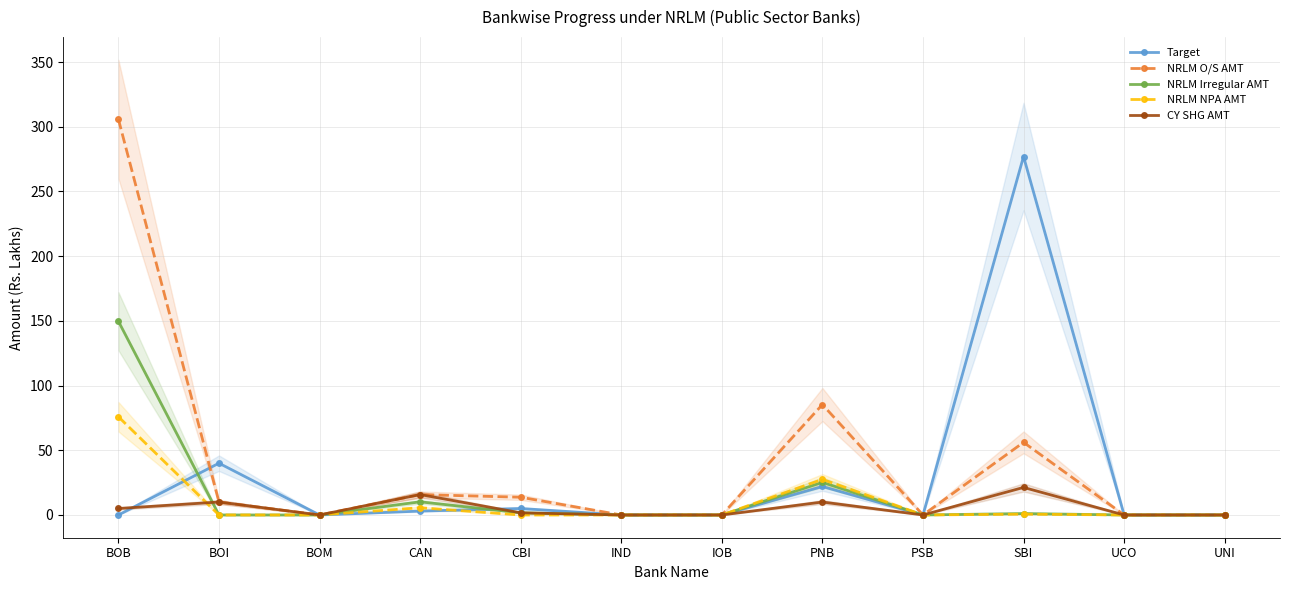

Count the number of data series in this chart.

5